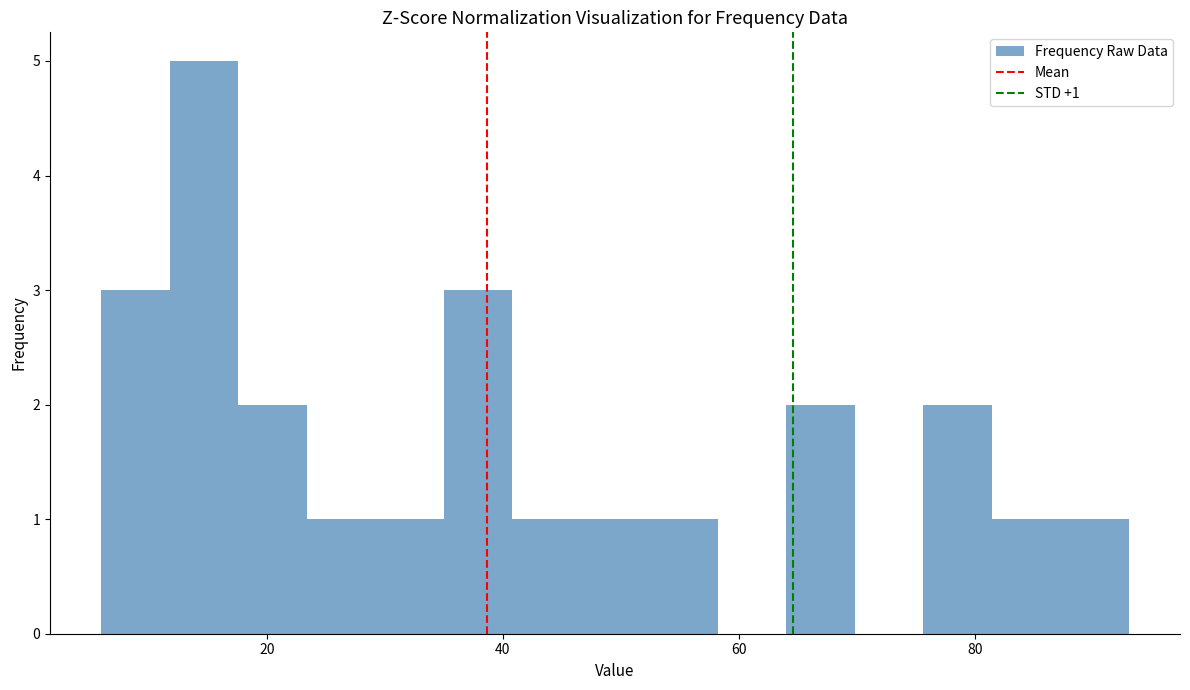

Read against the x-axis, roughly where is the centre of the tallest bar?

14